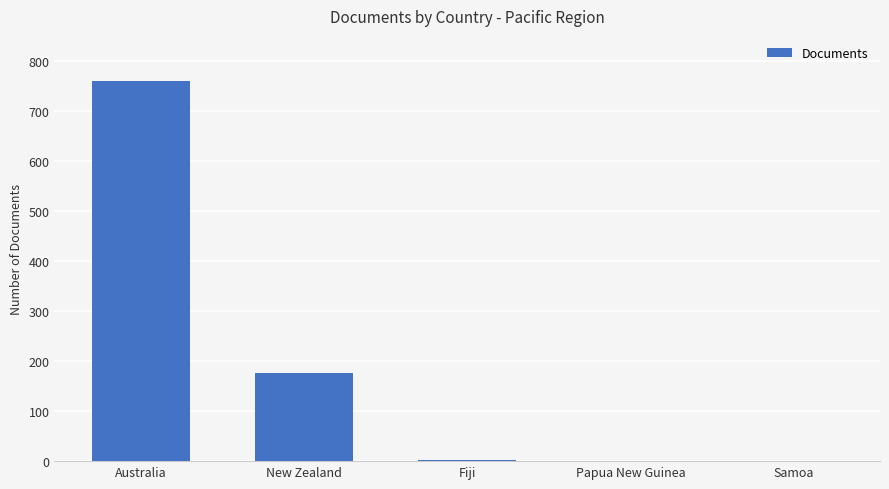

Where is the data nearest to the value 380?

New Zealand